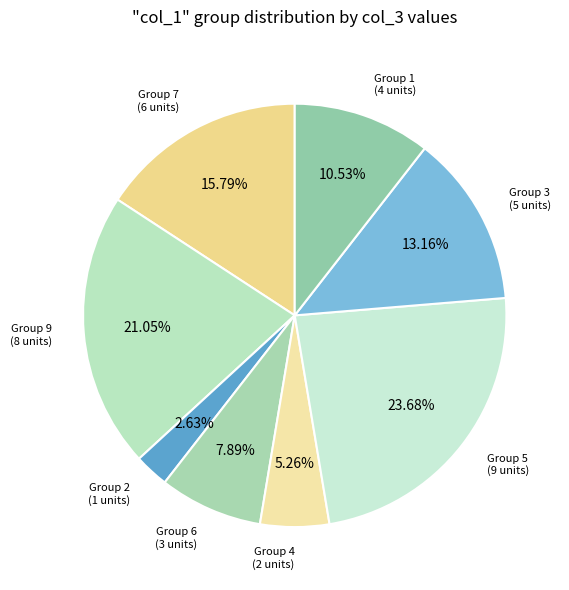

Count the number of slices in the pie.

8